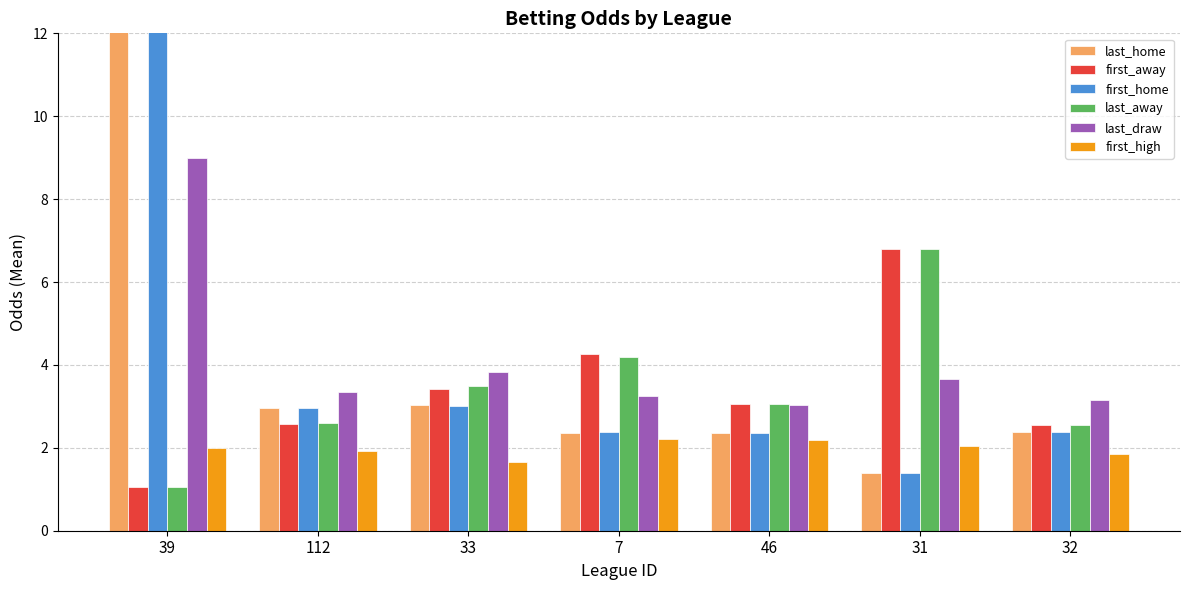

At how many categories does at least one series exceed 4?

3